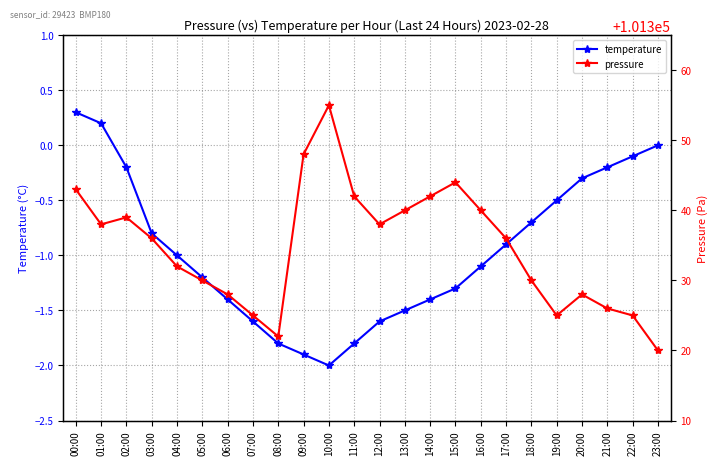

True or false: temperature and pressure intersect in this chart.

False